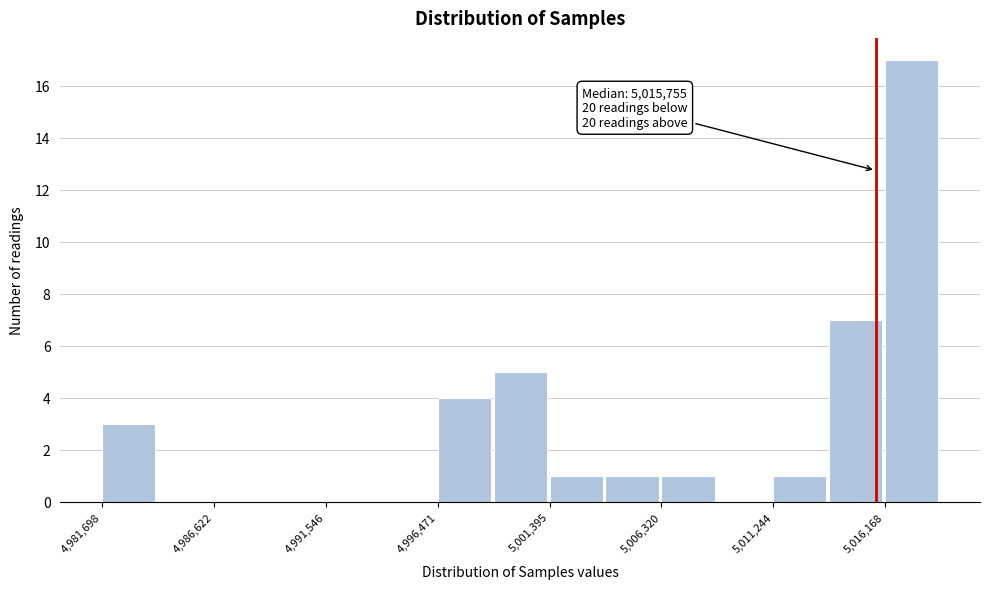

Which range on the x-axis has the tallest bar?

5016000 to 5018500